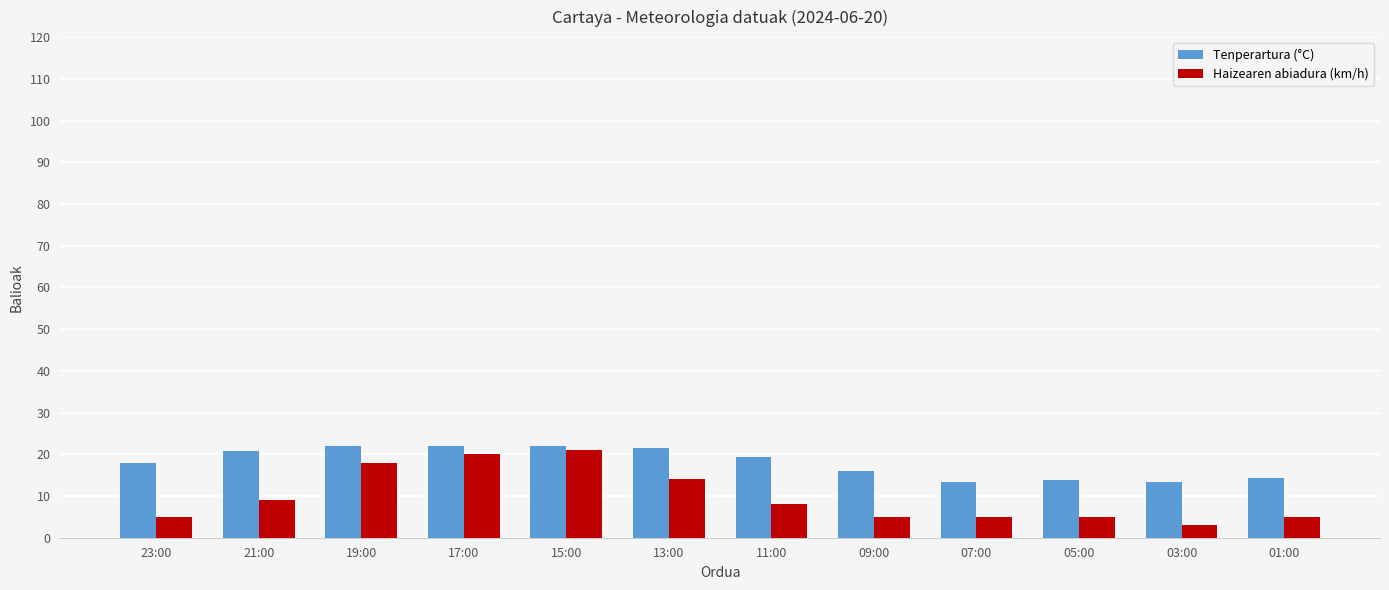

What is the total value across all series at 17:00?

42.0